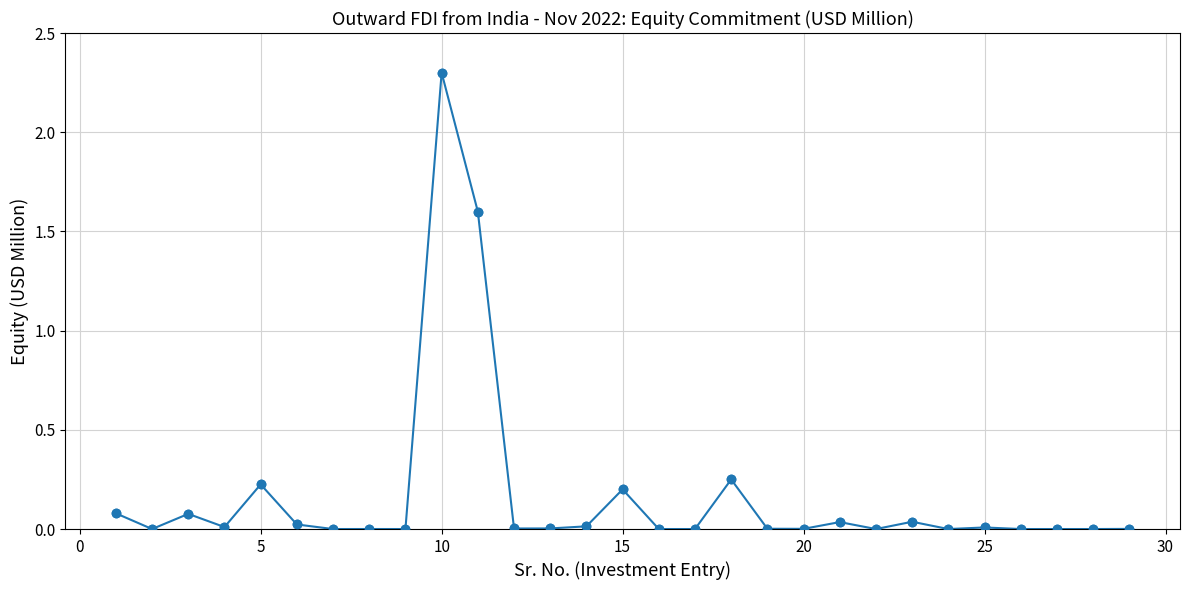

True or false: there are more than 2 points higher than both neighbors.

True